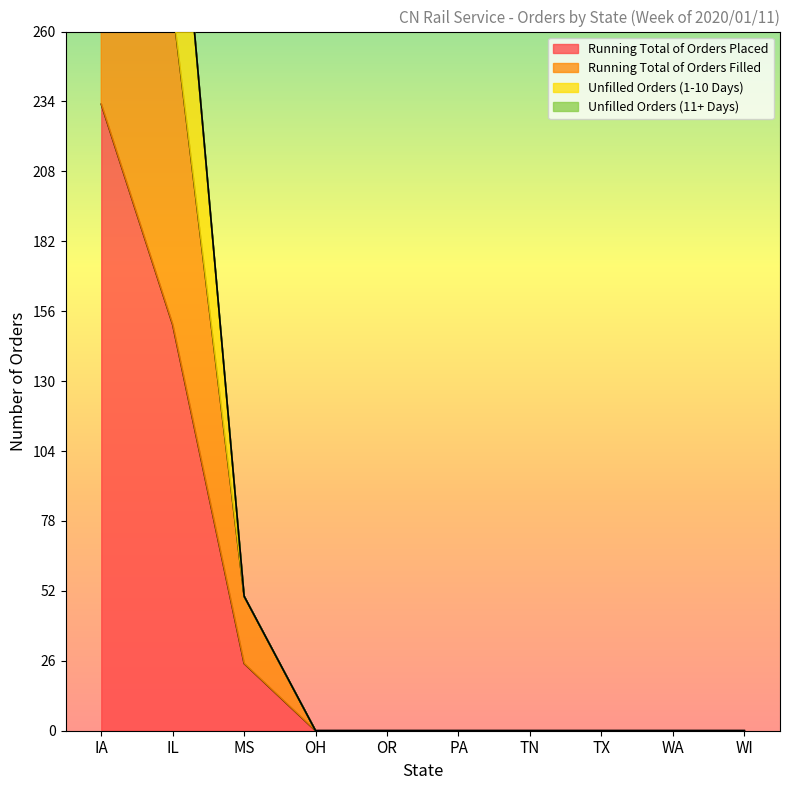

At which label does Running Total of Orders Placed reach its peak?

IA